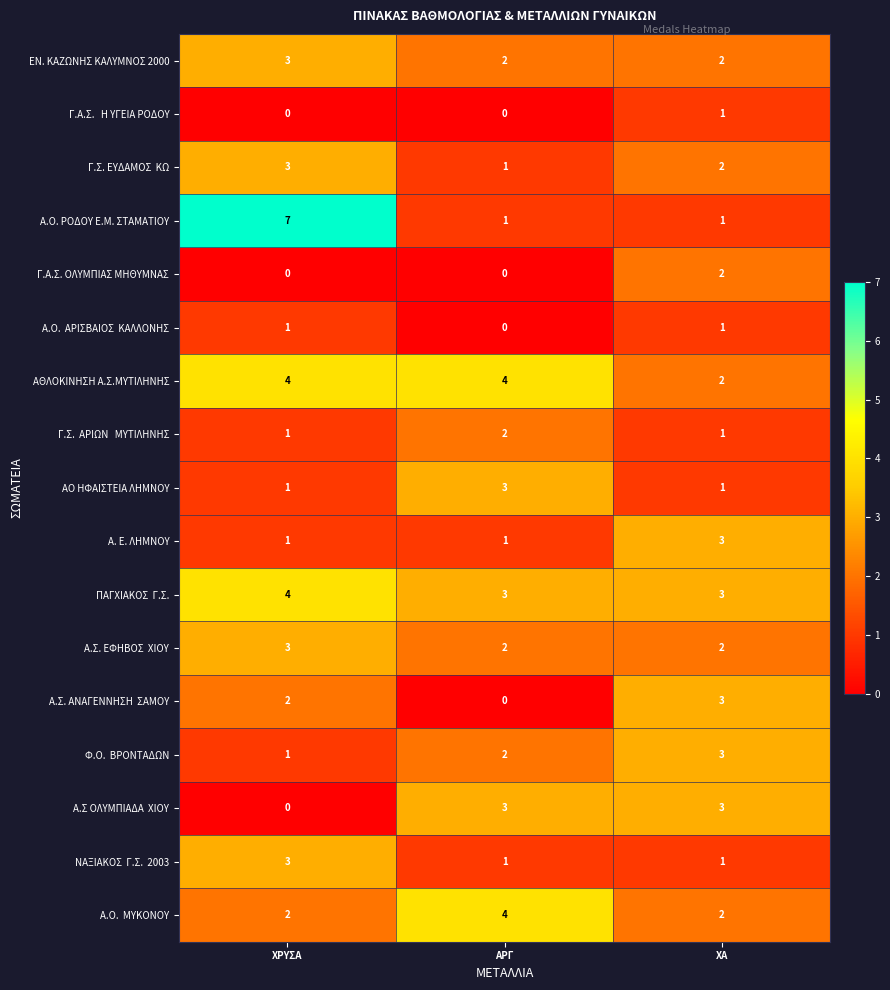

What is the maximum value shown in the chart?

7